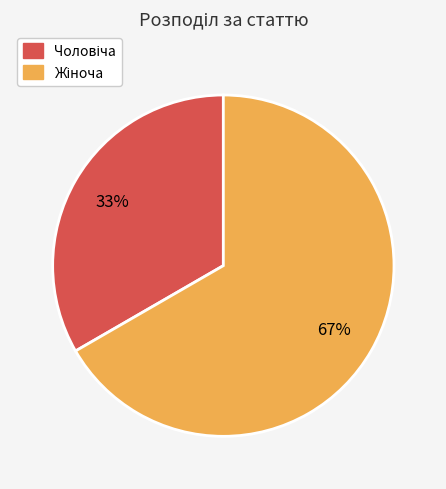

Is there a majority slice in this chart?

Yes